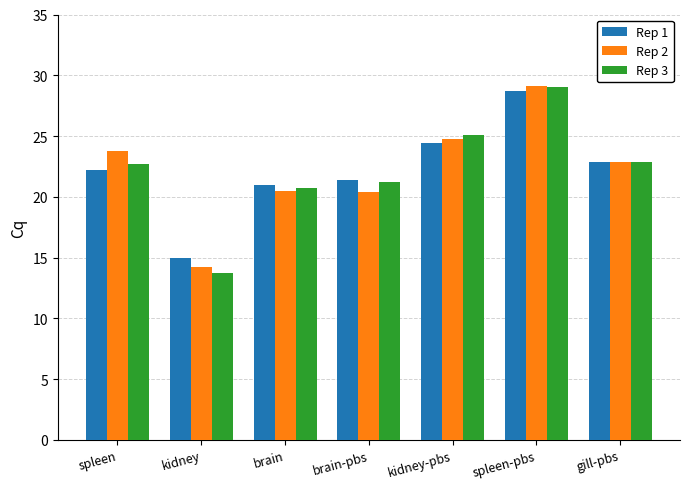

How many data points does each series have?

7